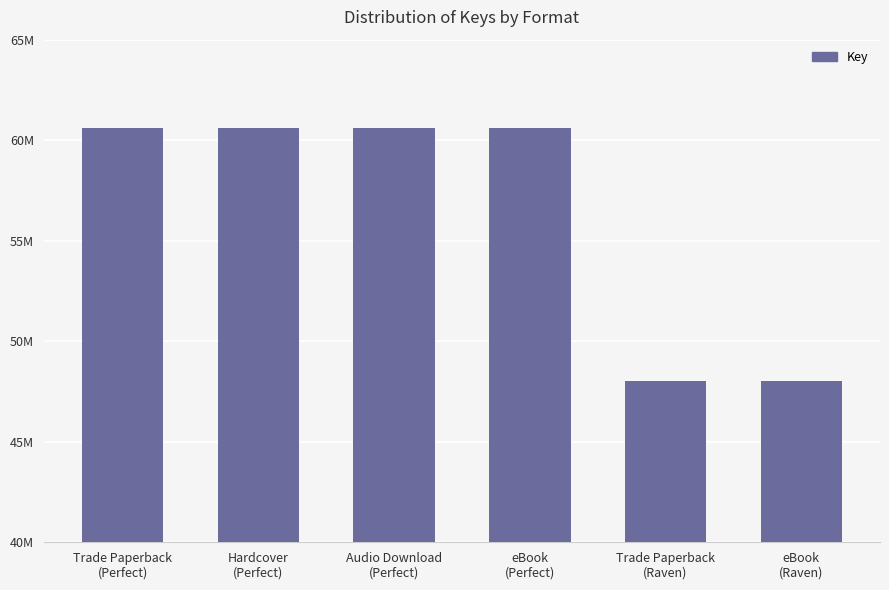

Does the chart contain any negative values?

No